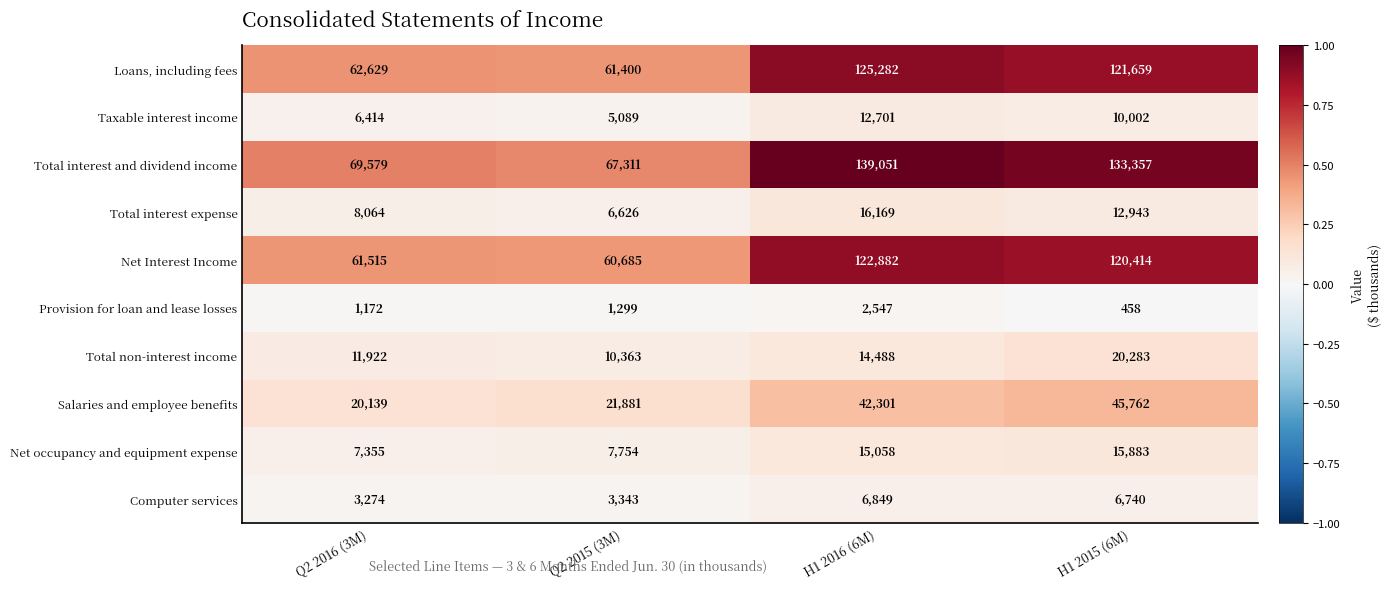

Which series has the largest range (max minus min)?

Total interest and dividend income